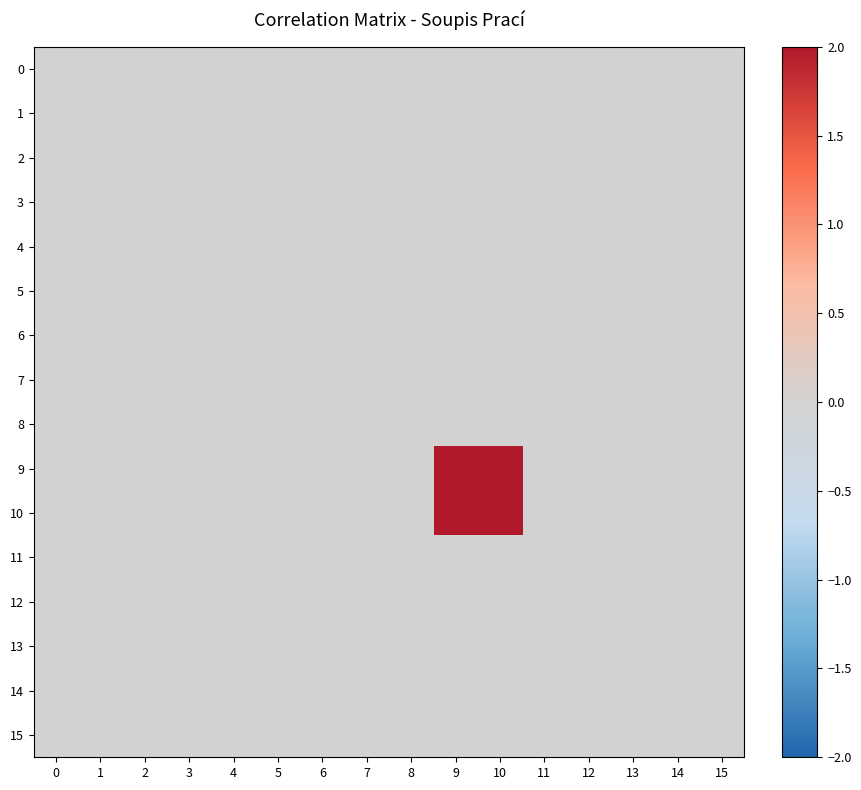

Rank the series at 11 from highest to lowest value.

0, 1, 2, 3, 4, 5, 6, 7, 8, 9, 10, 11, 12, 13, 14, 15